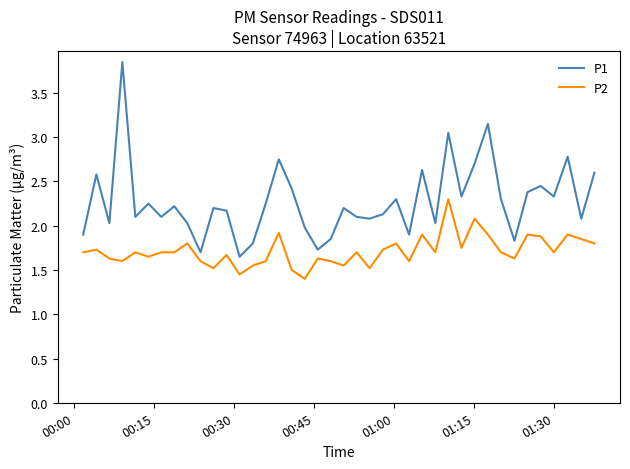

How many categories are shown in the chart?

40